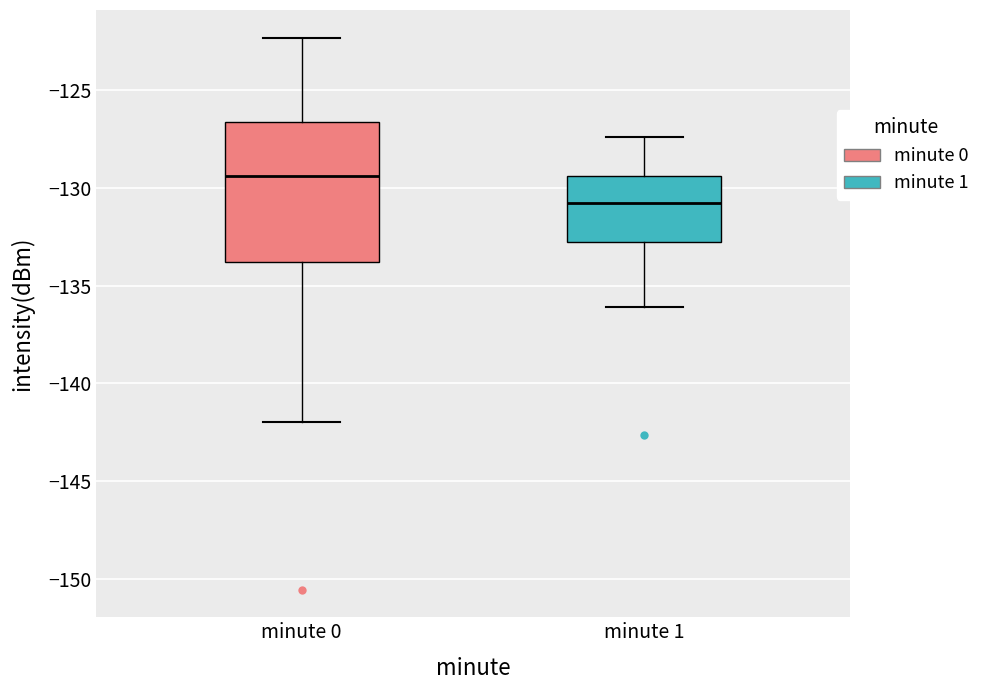

Reading left to right, transcribe this box plot: for each box, give where its median line is, the range the box spans, and where its two whiskers end, as read against the y-axis. The values are not printed on the chart, so give them approximately, as read against the axis.

minute 0: median -129.5, box -134.0 to -126.5, whiskers -142.0 to -122.5
minute 1: median -130.5, box -132.5 to -129.5, whiskers -136.0 to -127.5